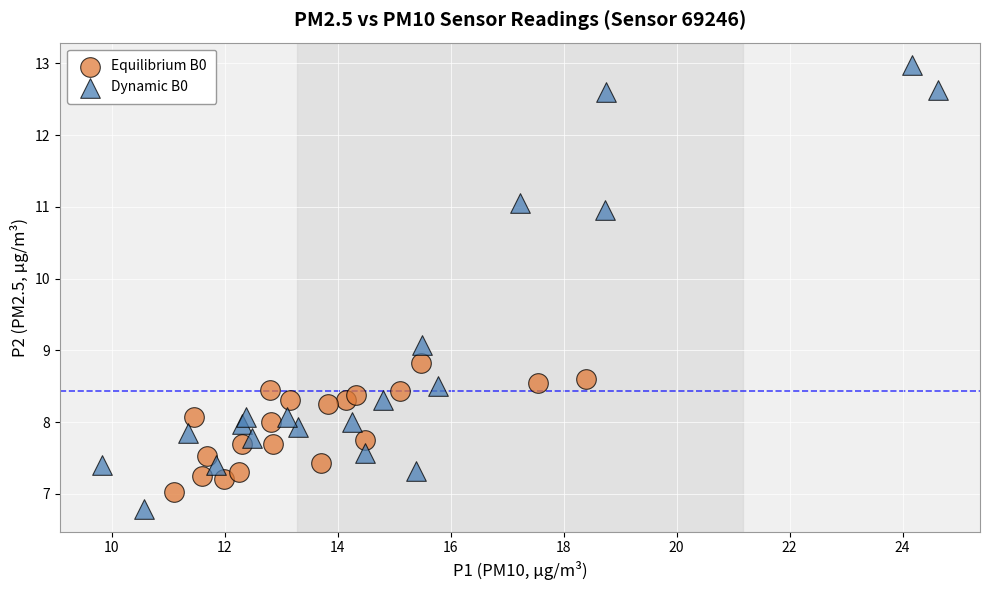

Which series contains the highest Y value?

Dynamic B0